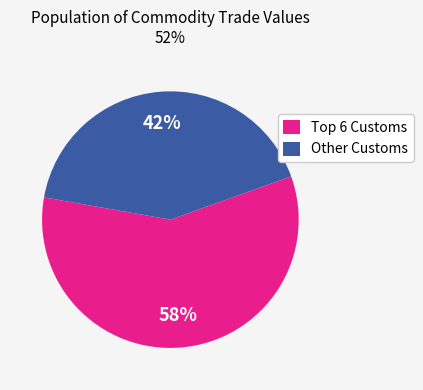

What is the smallest slice in the pie chart?

Other Customs